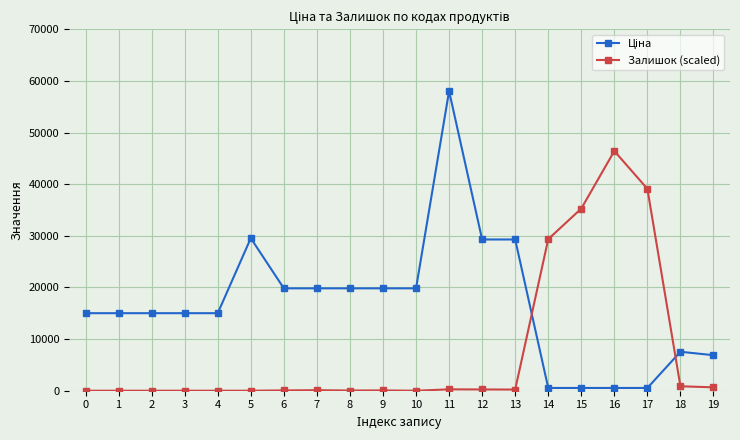

What is the difference between the second highest and minimum values in the Залишок (scaled) series?

39111.6